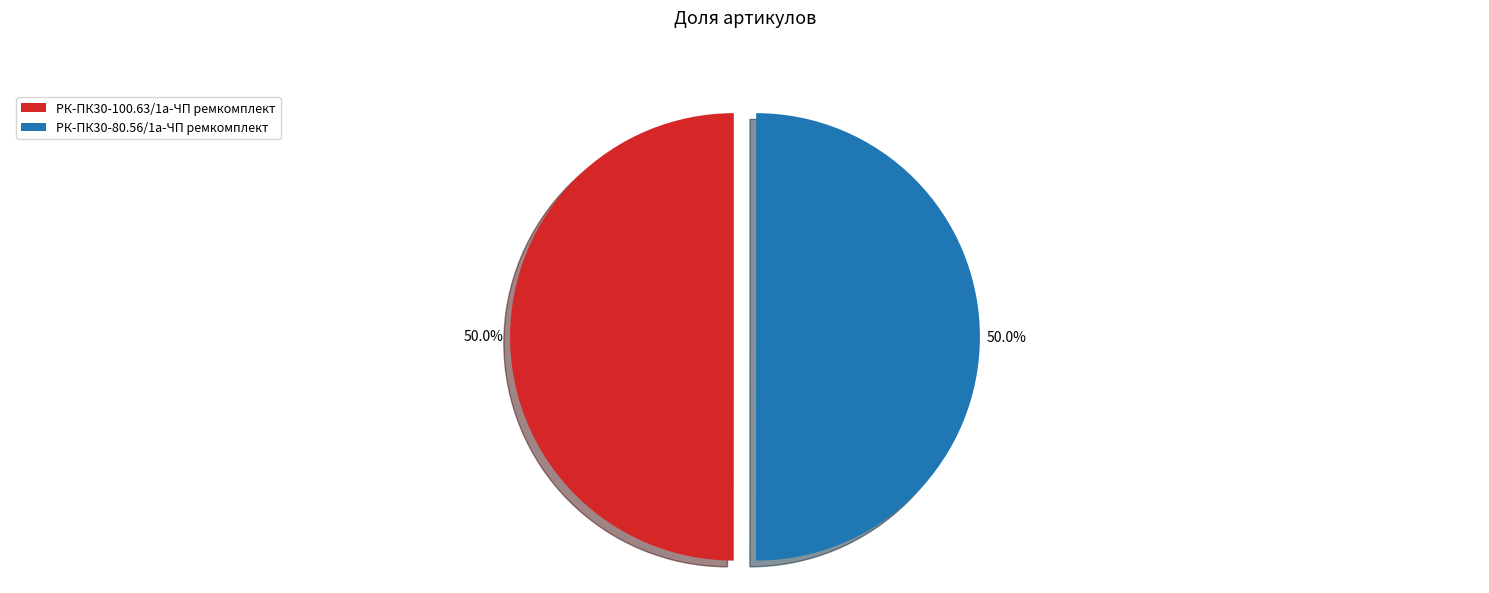

What percentage do РК-ПК30-100.63/1а-ЧП ремкомплект and РК-ПК30-80.56/1а-ЧП ремкомплект together represent?

100.0%